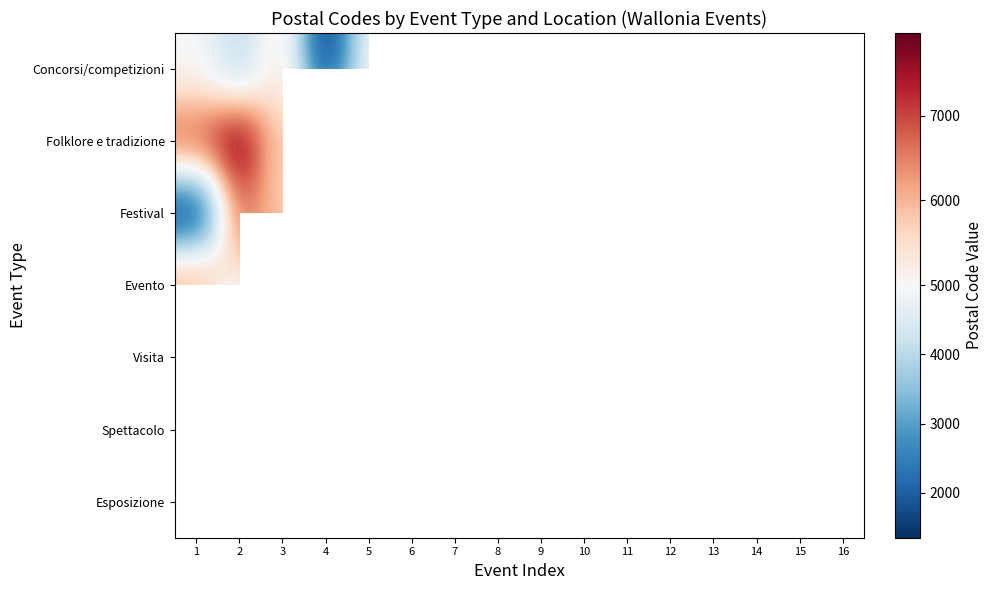

The value of Evento at 5 is 4000.0. True or false?

True